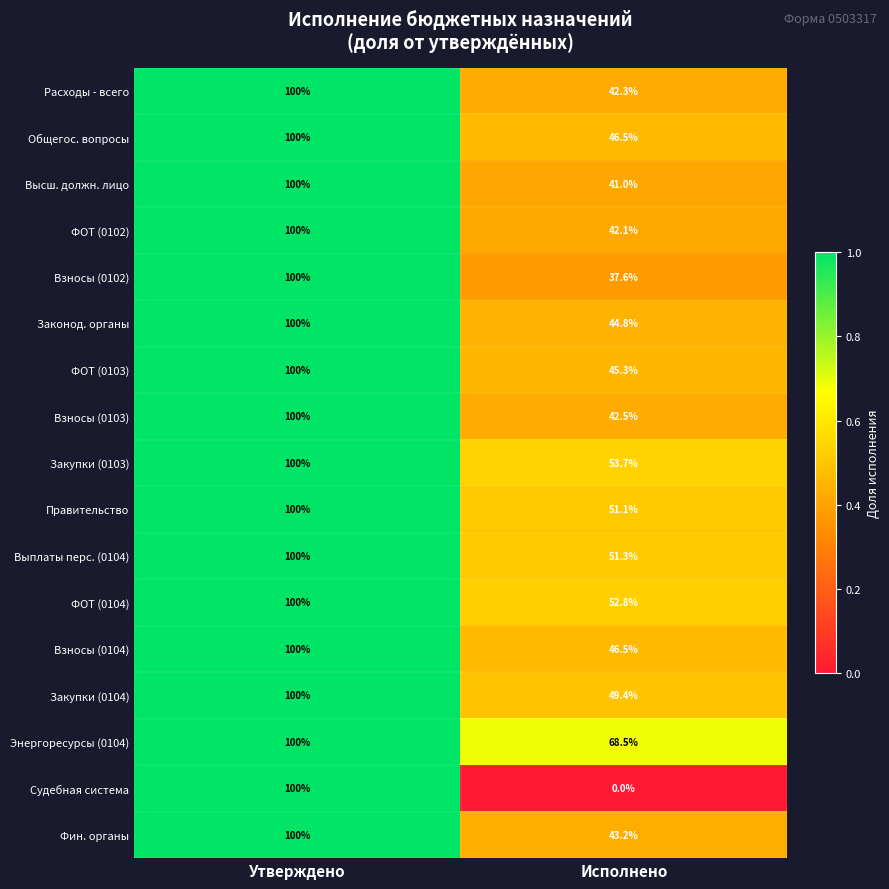

What is the sum of the Фин. органы values at Исполнено and Утверждено?

143.2